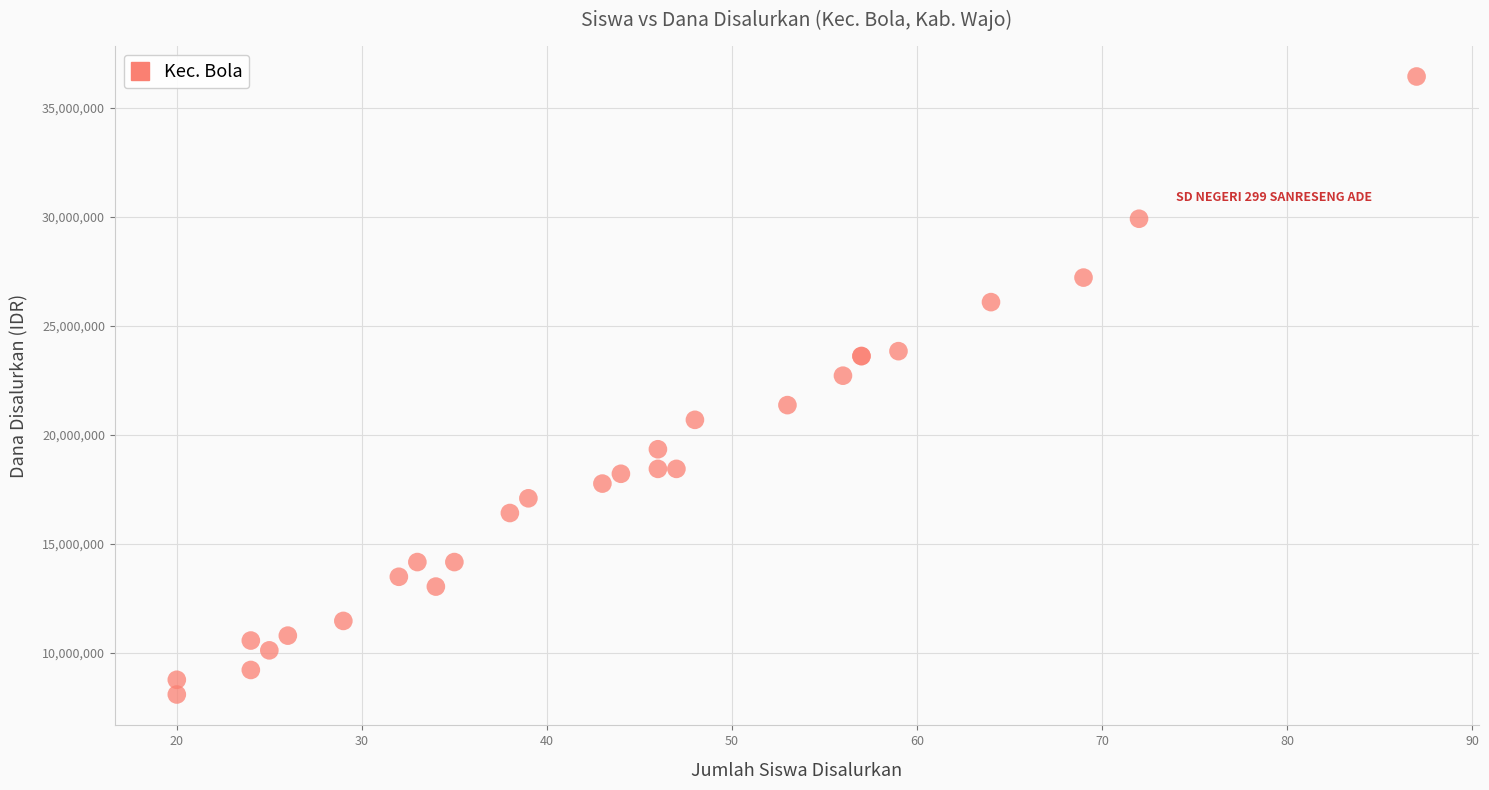

What Y value in the scatter plot is closest to 22275000?

22725000